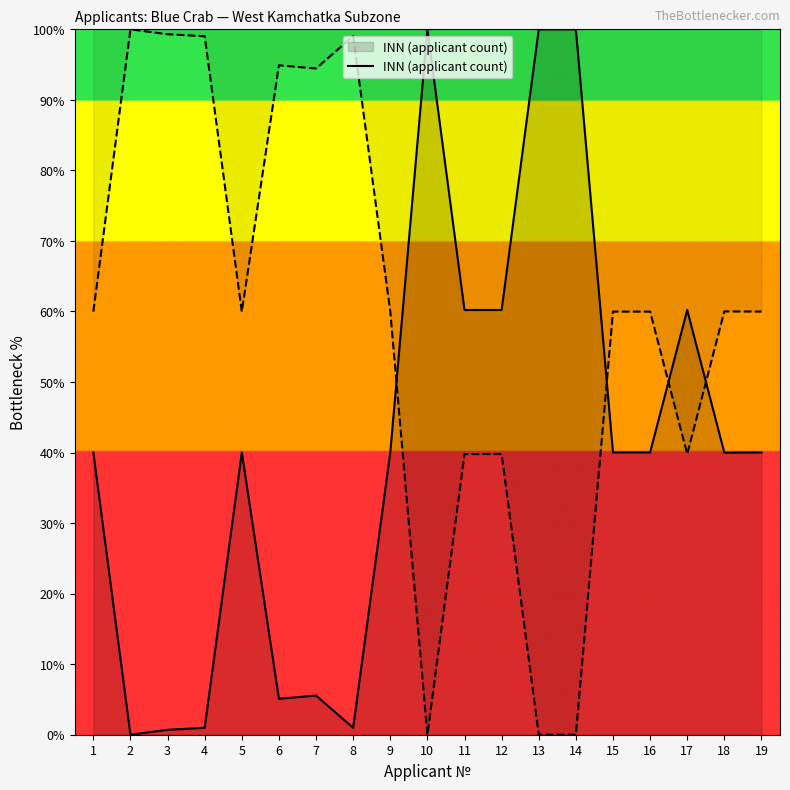

What is the sum of the values at 17 and 4?

61.2